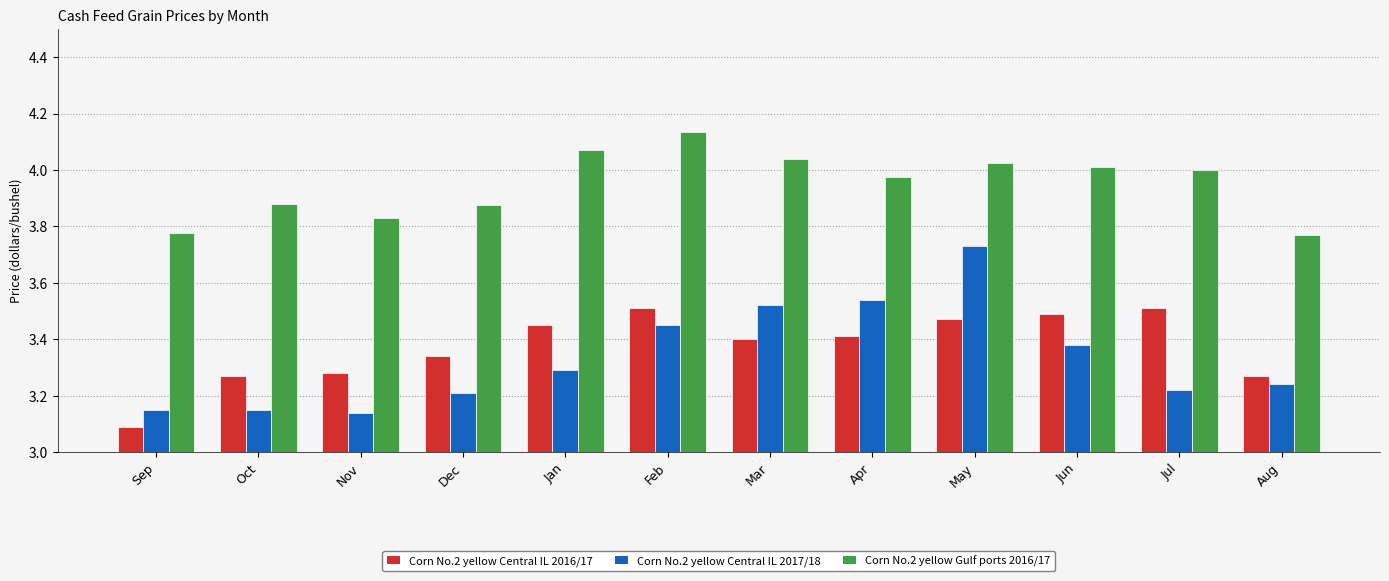

What is the total value across all series at Jan?

10.8